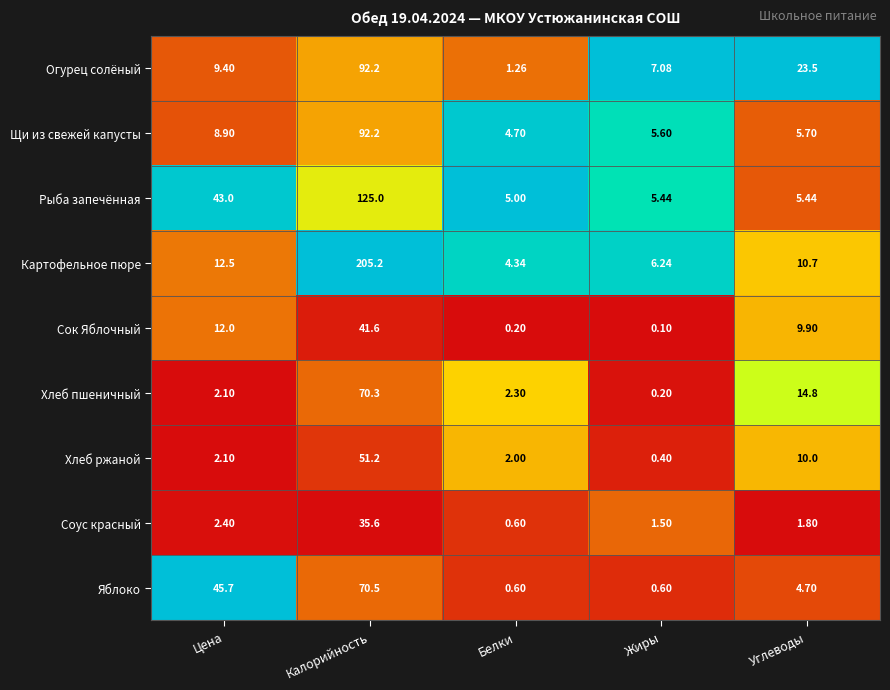

Which series has the widest spread of values?

Картофельное пюре